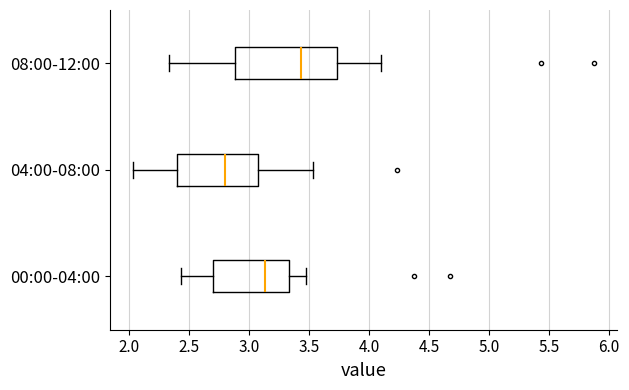

Which box has the furthest to the left median line?

04:00-08:00